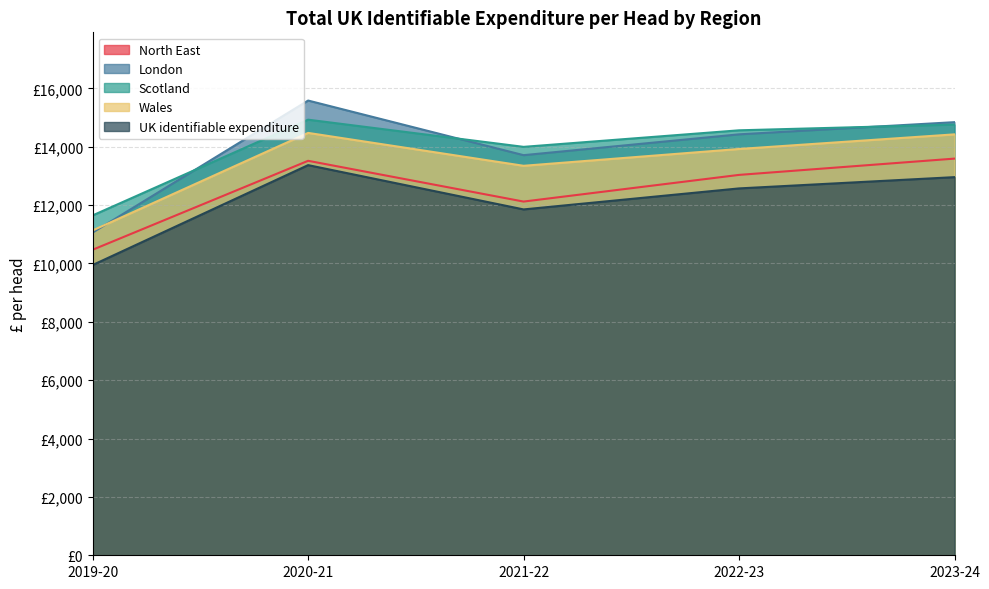

Where does the Wales series first go above 13923?

2020-21